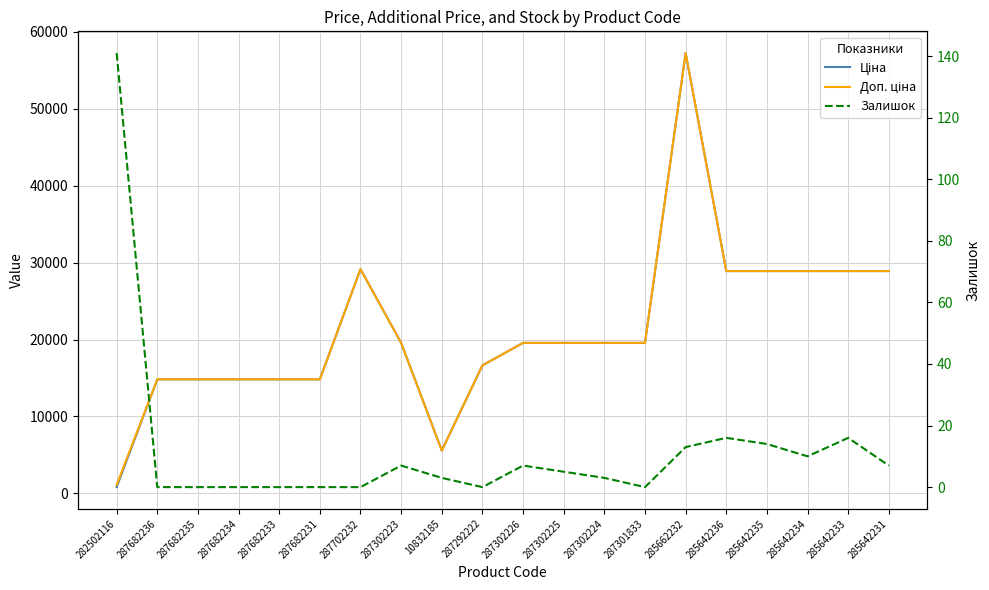

True or false: Ціна and Залишок cross at least once.

False